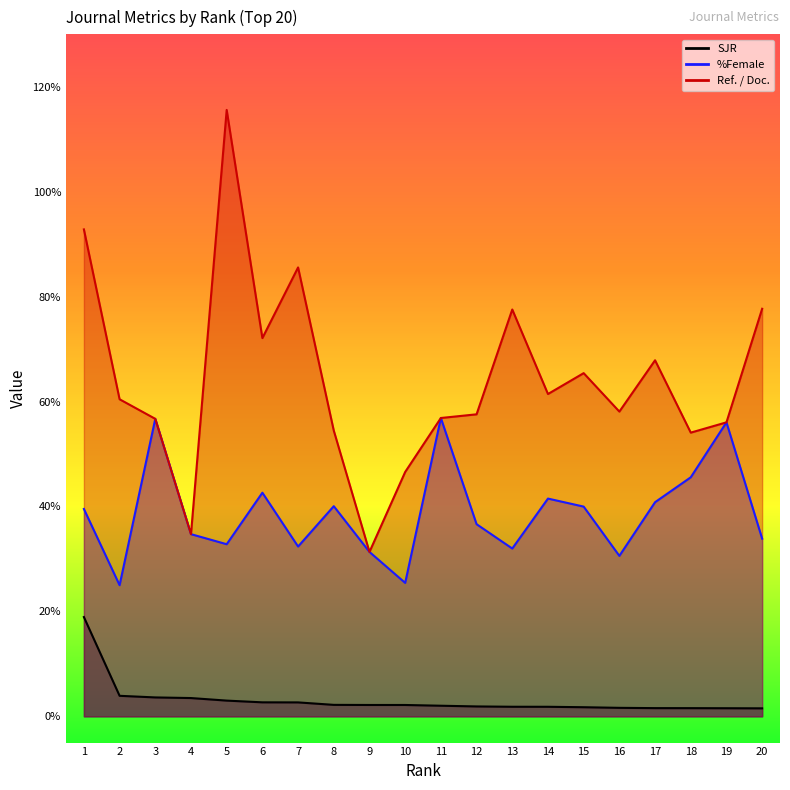

At how many categories does at least one series exceed 81?

3